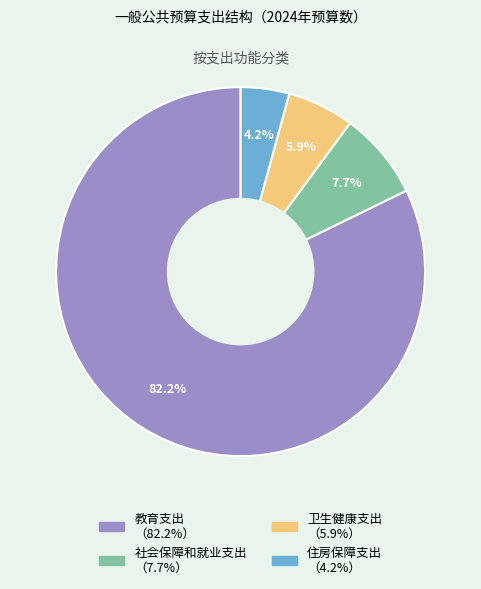

What is the majority slice?

教育支出